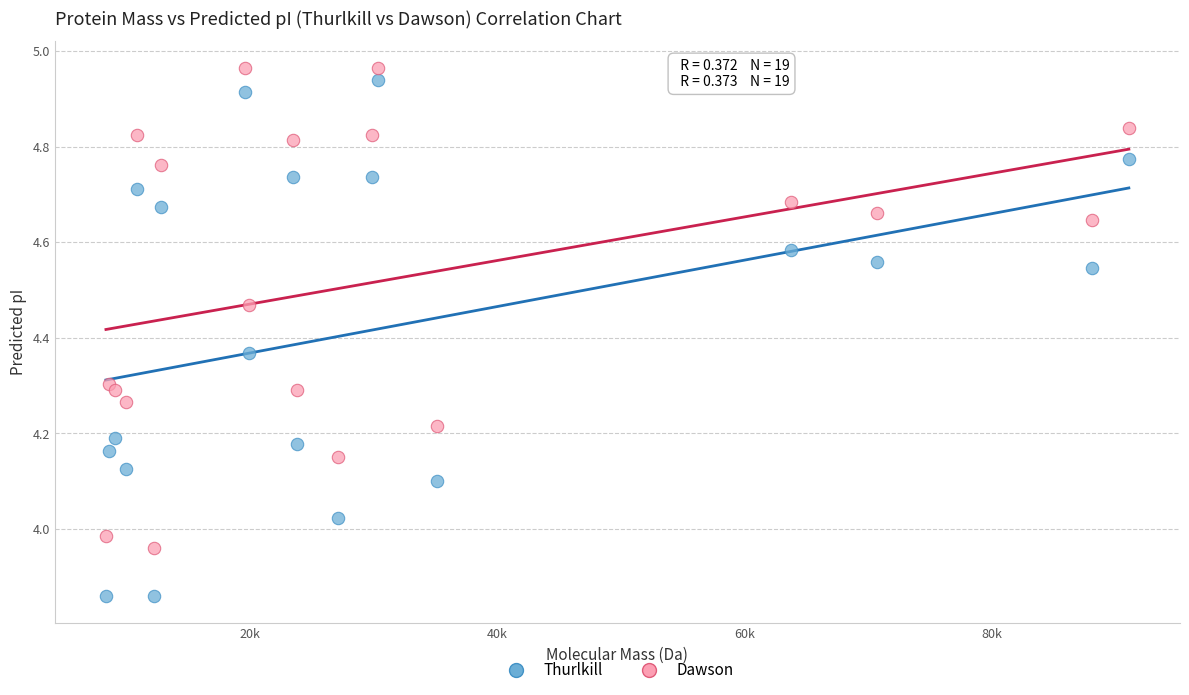

What are all the series names shown in the legend?

Thurlkill, Dawson